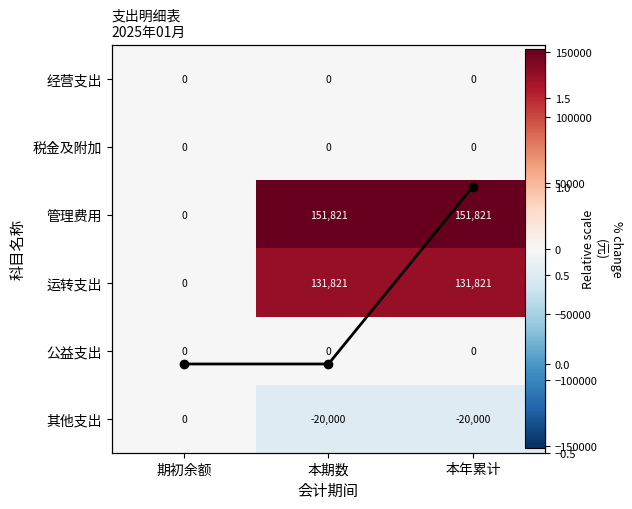

Which series has the widest spread of values?

管理费用